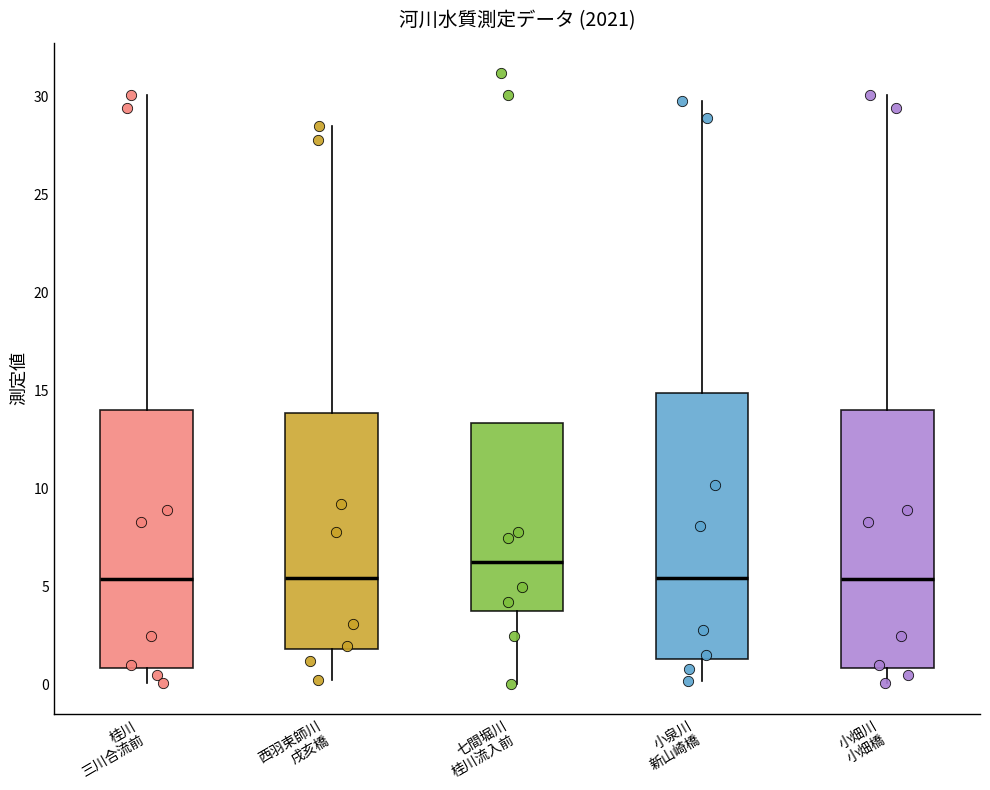

Where is the upper edge of the box for 小畑川 小畑橋 on the y-axis? The values are not printed on the chart, so give them approximately, as read against the axis.

14.0